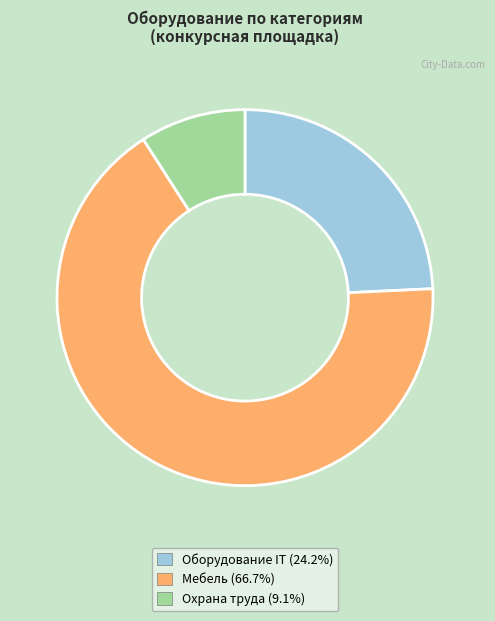

Is there a majority slice in this chart?

Yes